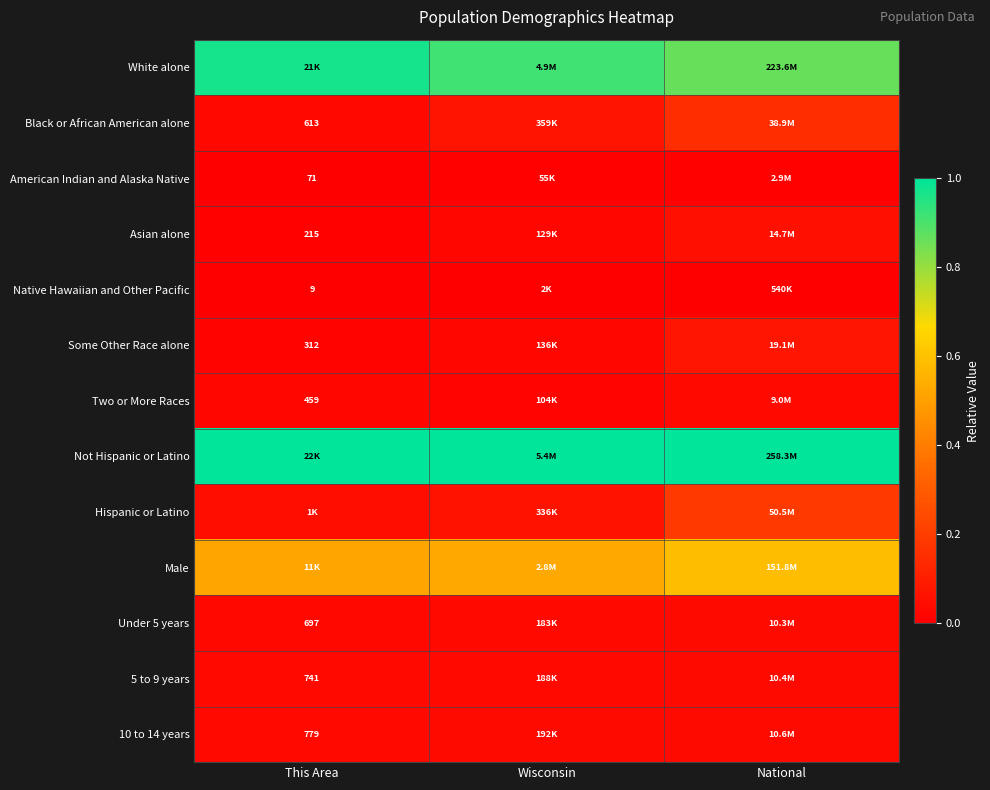

How many data points does each series have?

3